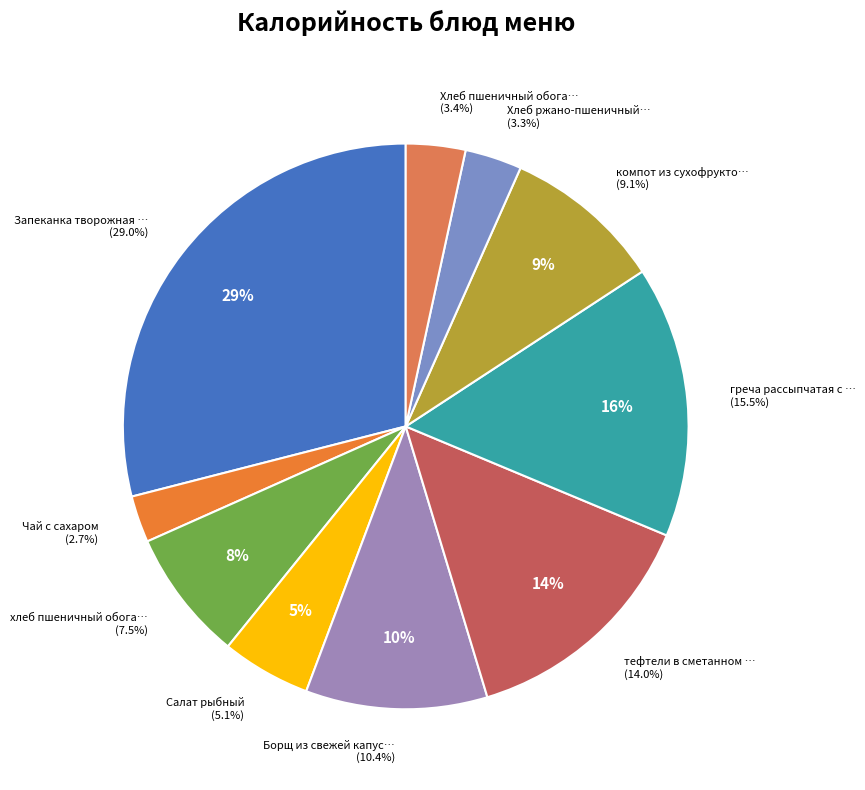

To the nearest percent, what is the difference between the греча рассыпчатая с мас.сл. and Салат рыбный slice percentages?

10%